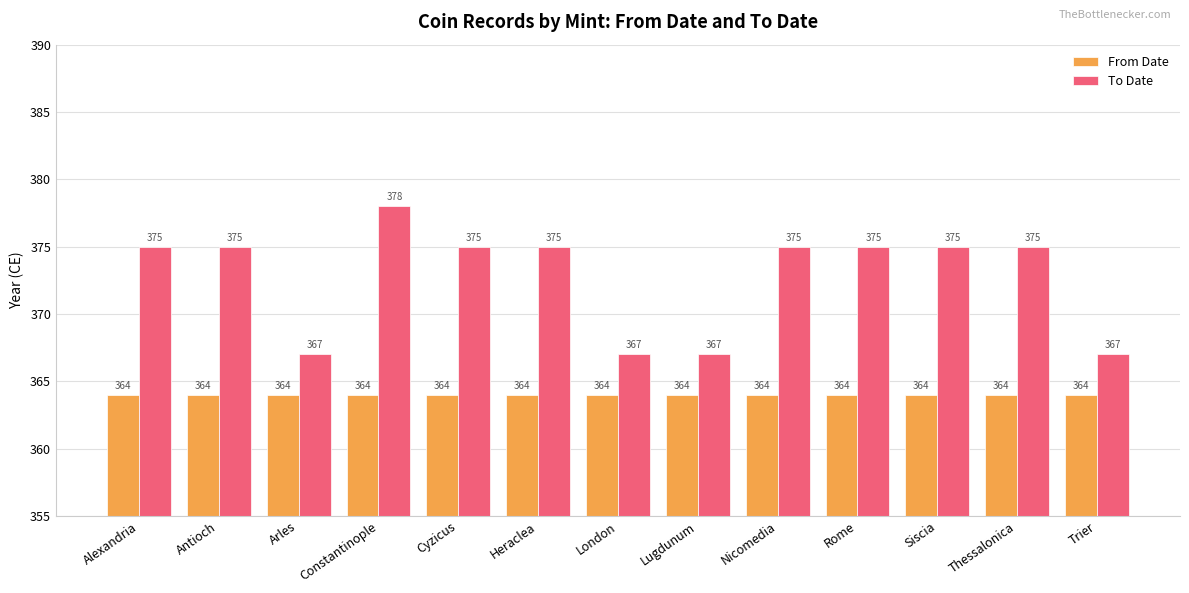

Which series changed the most between Lugdunum and Nicomedia?

To Date